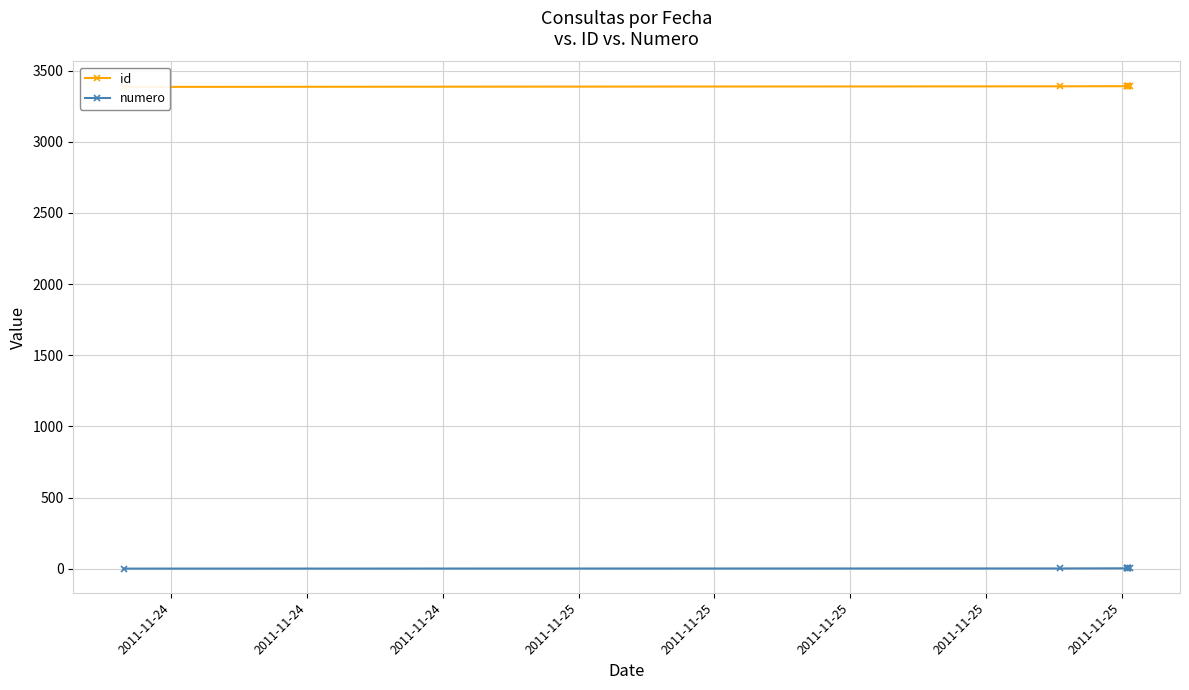

At which label does numero reach its peak?

2011-11-25